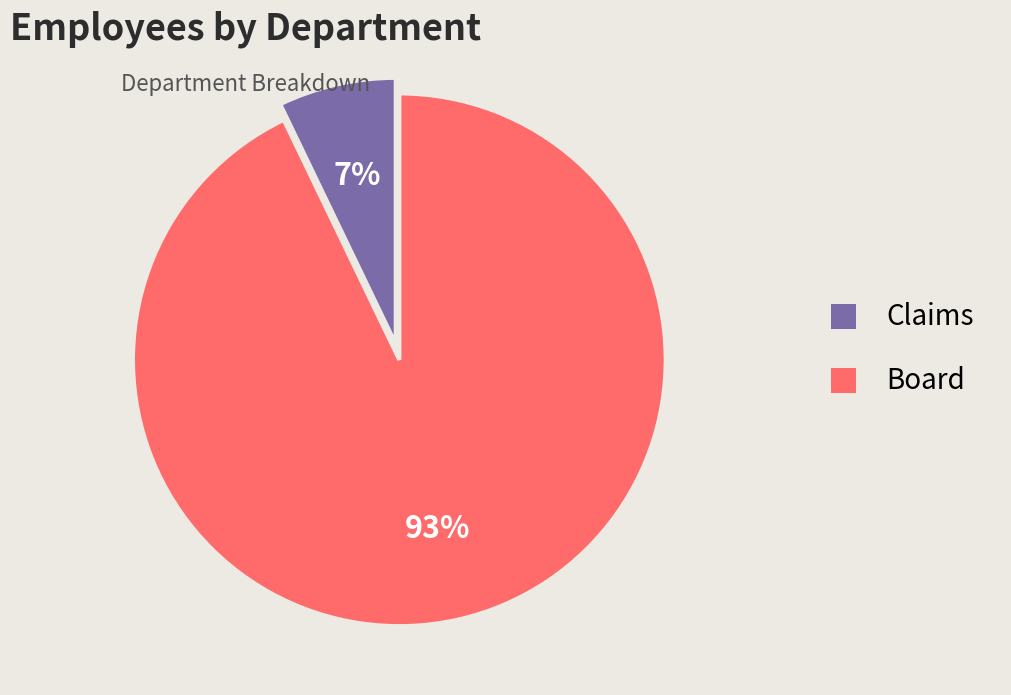

Does Board represent more than half of the total?

Yes